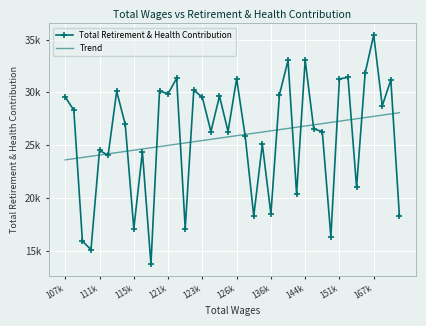

What is the value of the Trend point at the 20th from the left?

25777.3